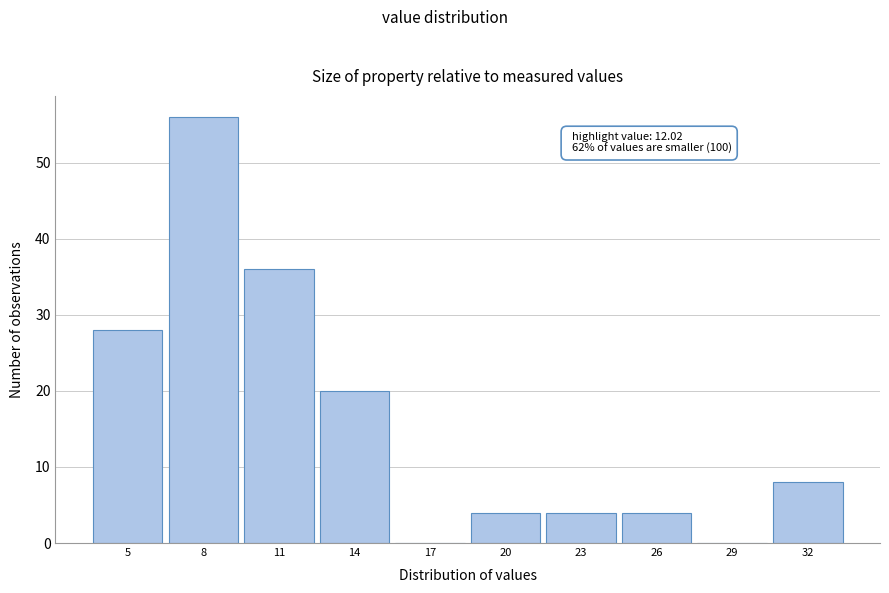

Reading left to right, extract all data points from this chart.

5=28	8=56	11=36	14=20	17=0	20=4	23=4	26=4	29=0	32=8